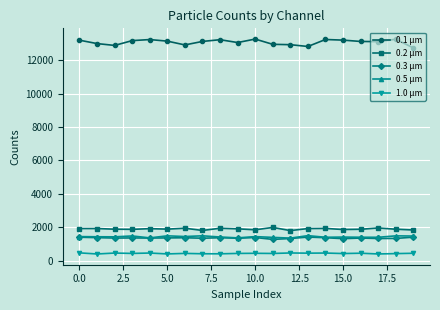

Which series has the widest spread of values?

0.1 µm